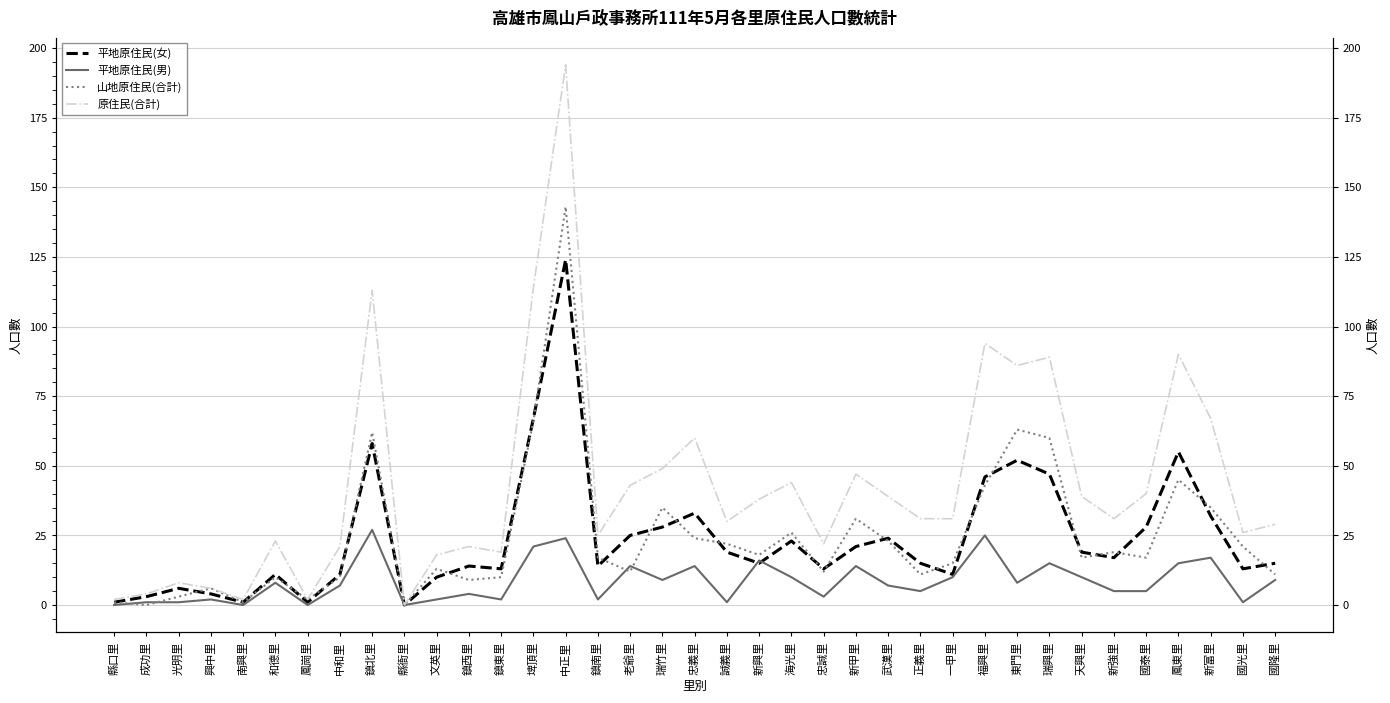

Which series changed the most between 鎮西里 and 武漢里?

原住民(合計)